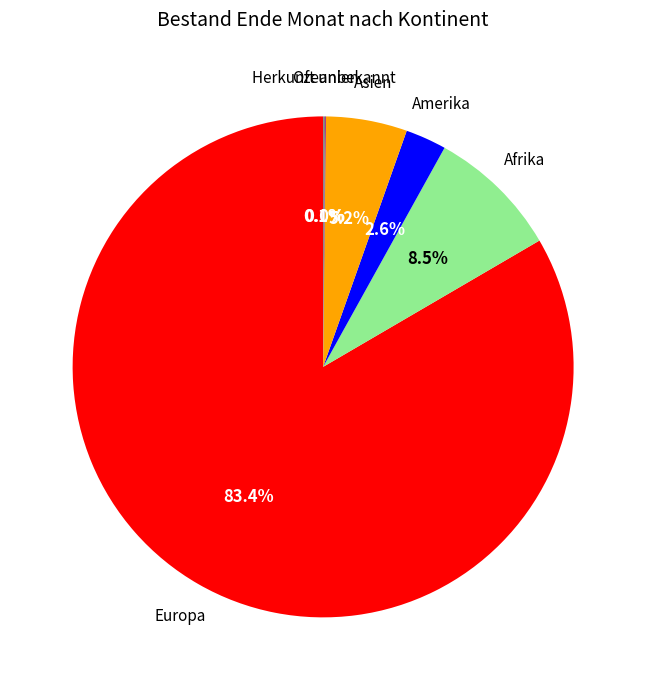

What percentage is the Asien slice, to the nearest percent?

5%